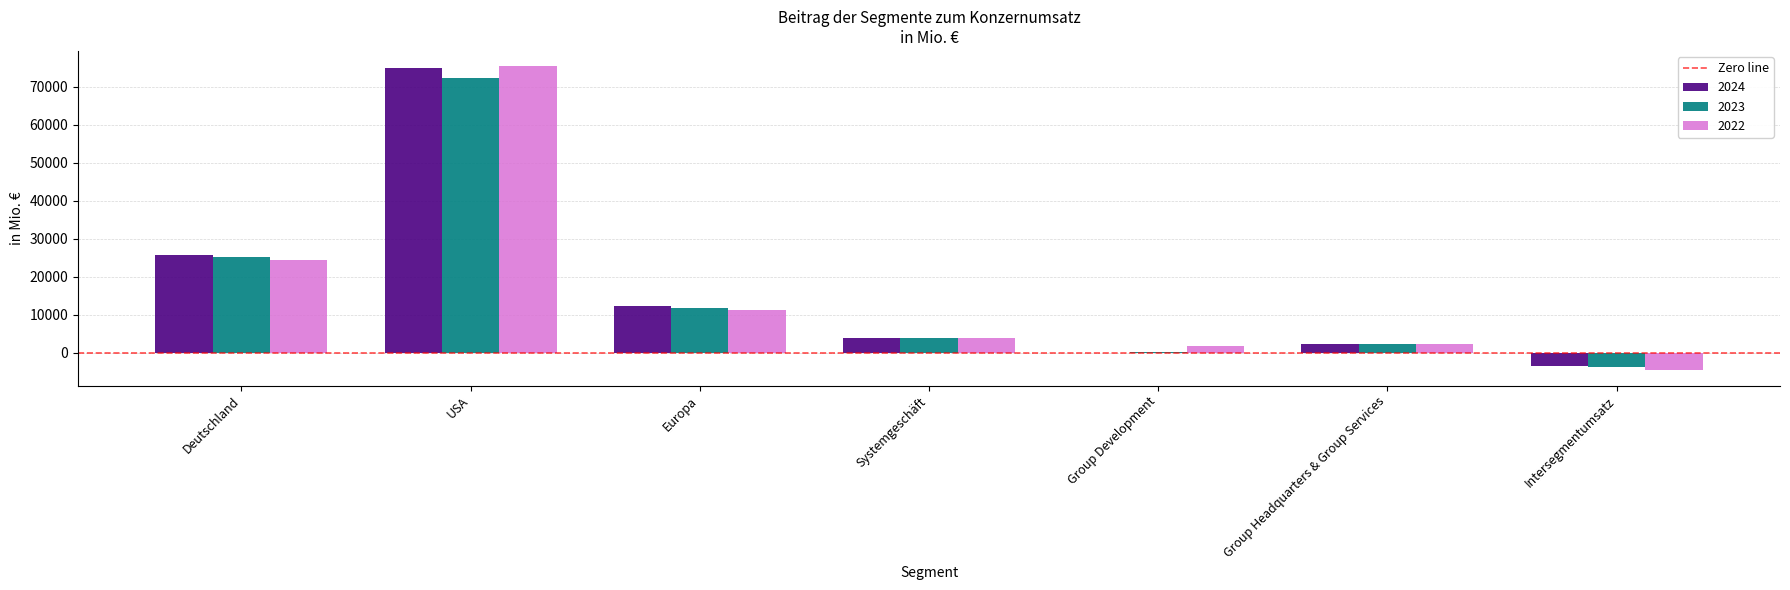

Does the chart contain stacked bars?

No